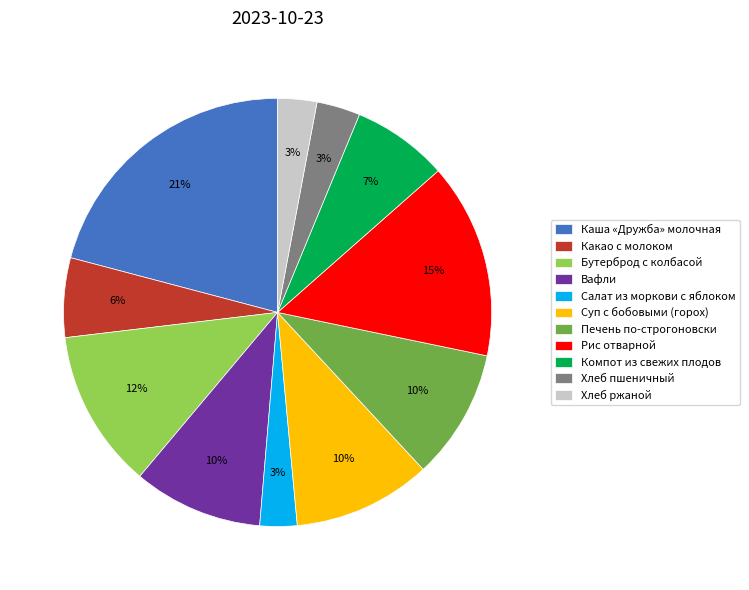

Is Какао с молоком the majority of the pie?

No